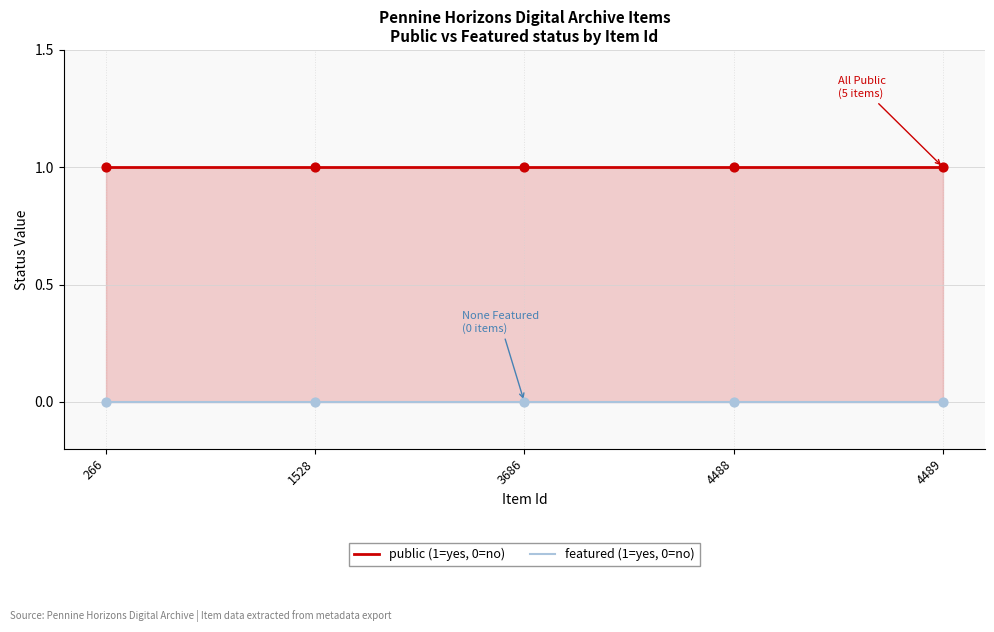

Which series reaches the minimum Y coordinate?

featured (1=yes, 0=no)